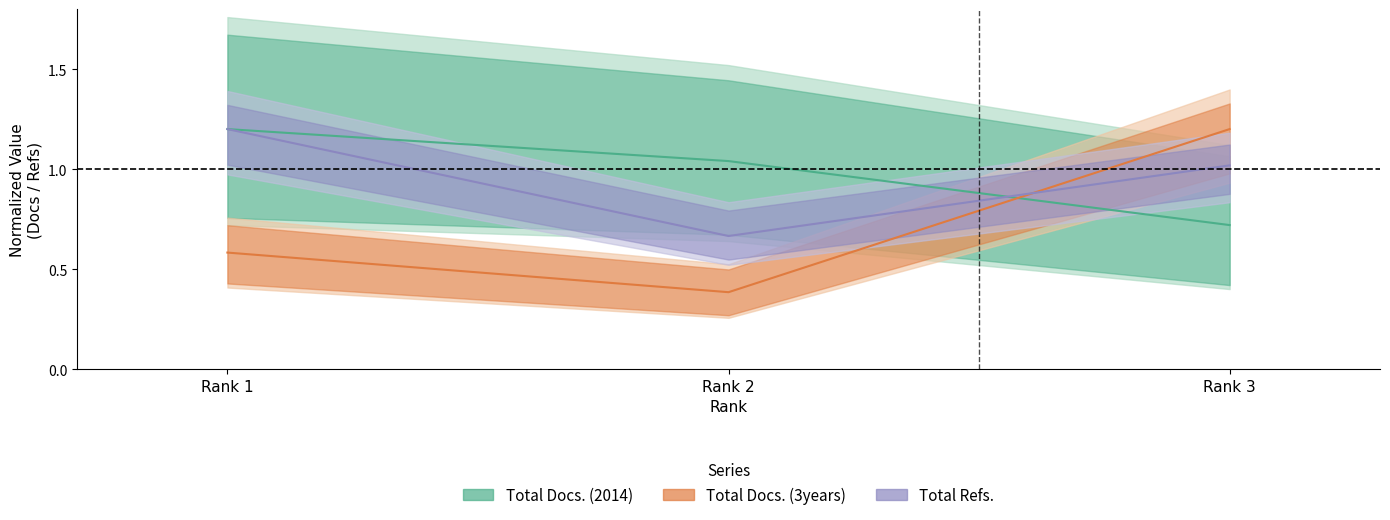

At which label does Total Refs. first exceed 1?

Rank 1